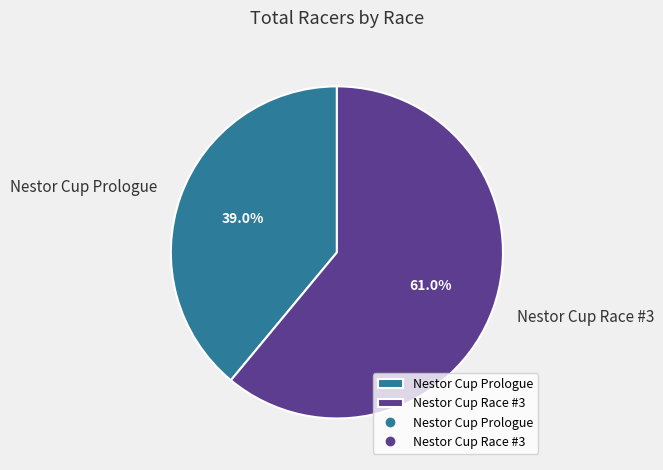

Which category has the smallest portion of the pie?

Nestor Cup Prologue